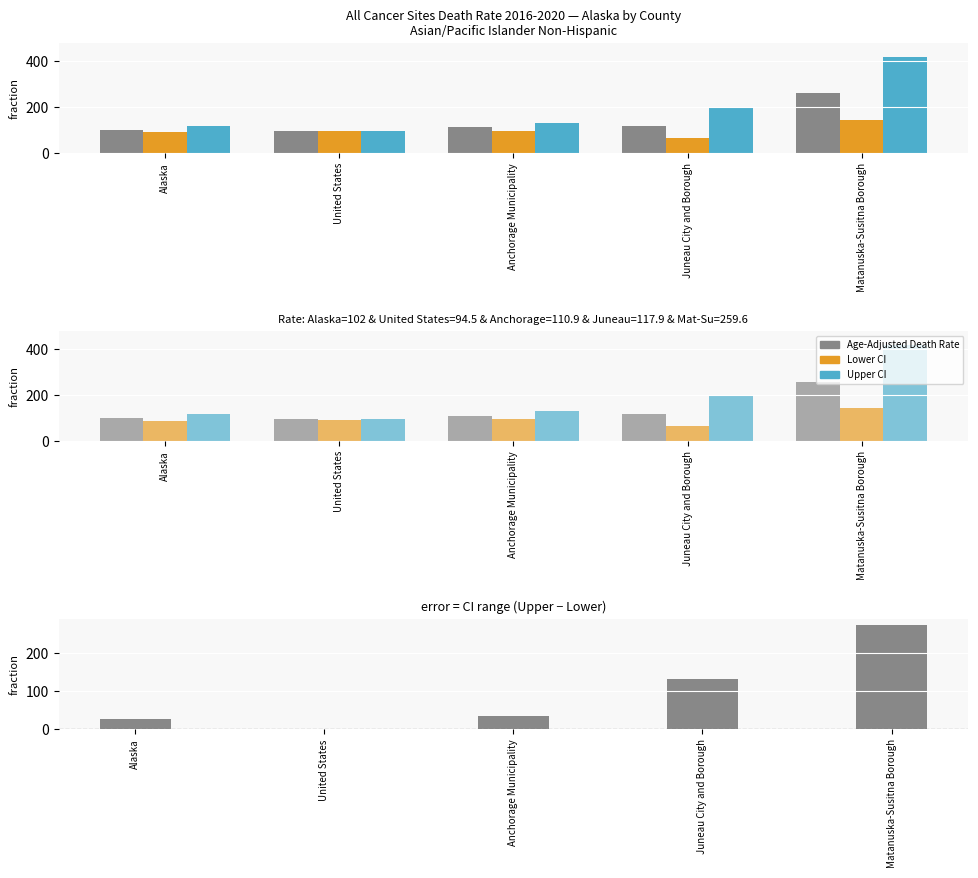

Does the chart contain any negative values?

No